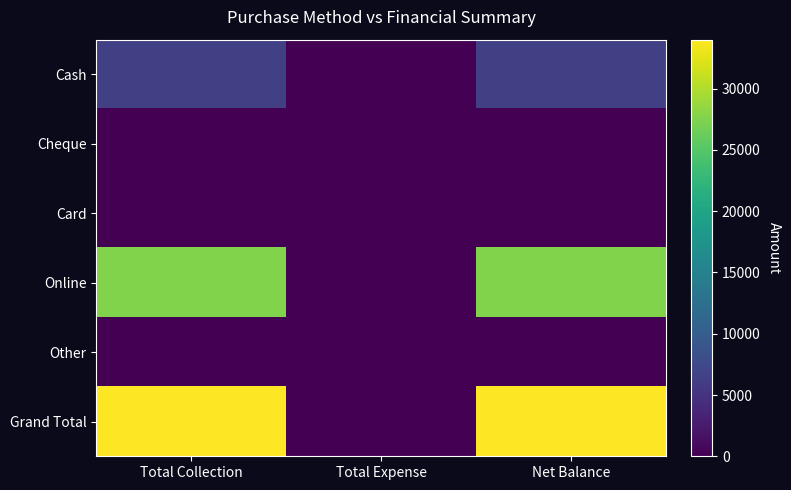

Between Total Expense and Net Balance, which series saw the biggest shift?

Grand Total